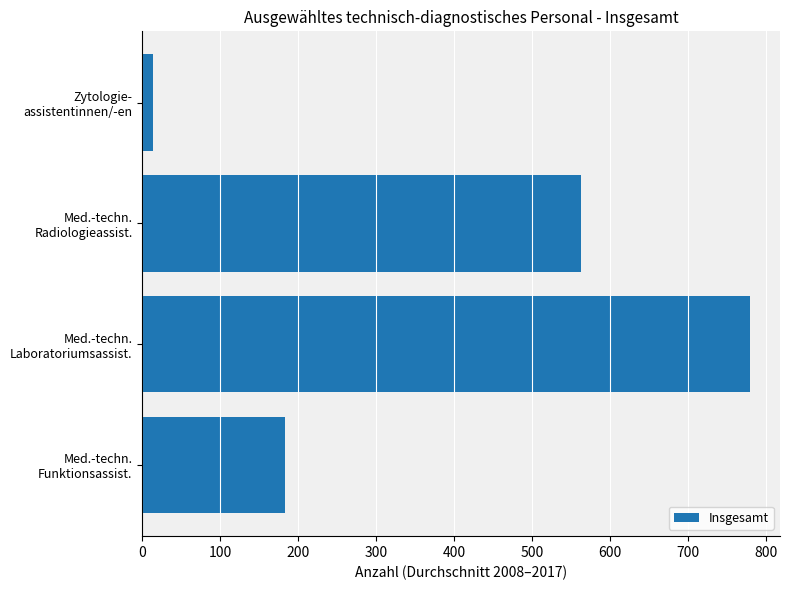

What is the sum of all values?

1539.1